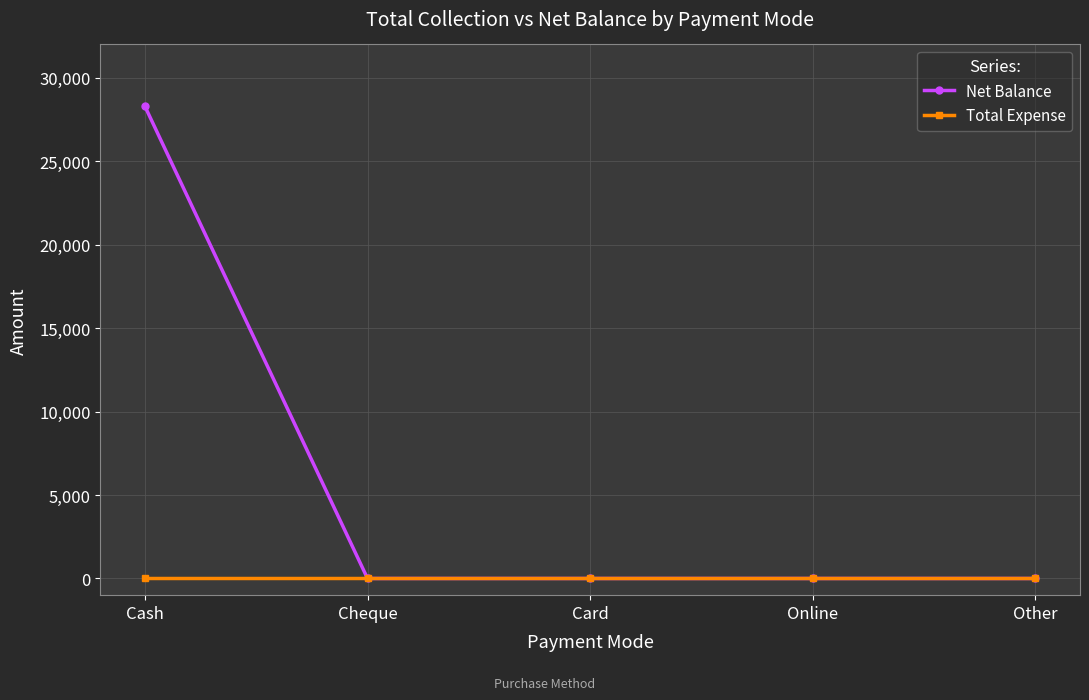

Reading left to right, transcribe all the data shown in this chart.

Net Balance: Cash=28300	Cheque=0	Card=0	Online=0	Other=0
Total Expense: Cash=0	Cheque=0	Card=0	Online=0	Other=0